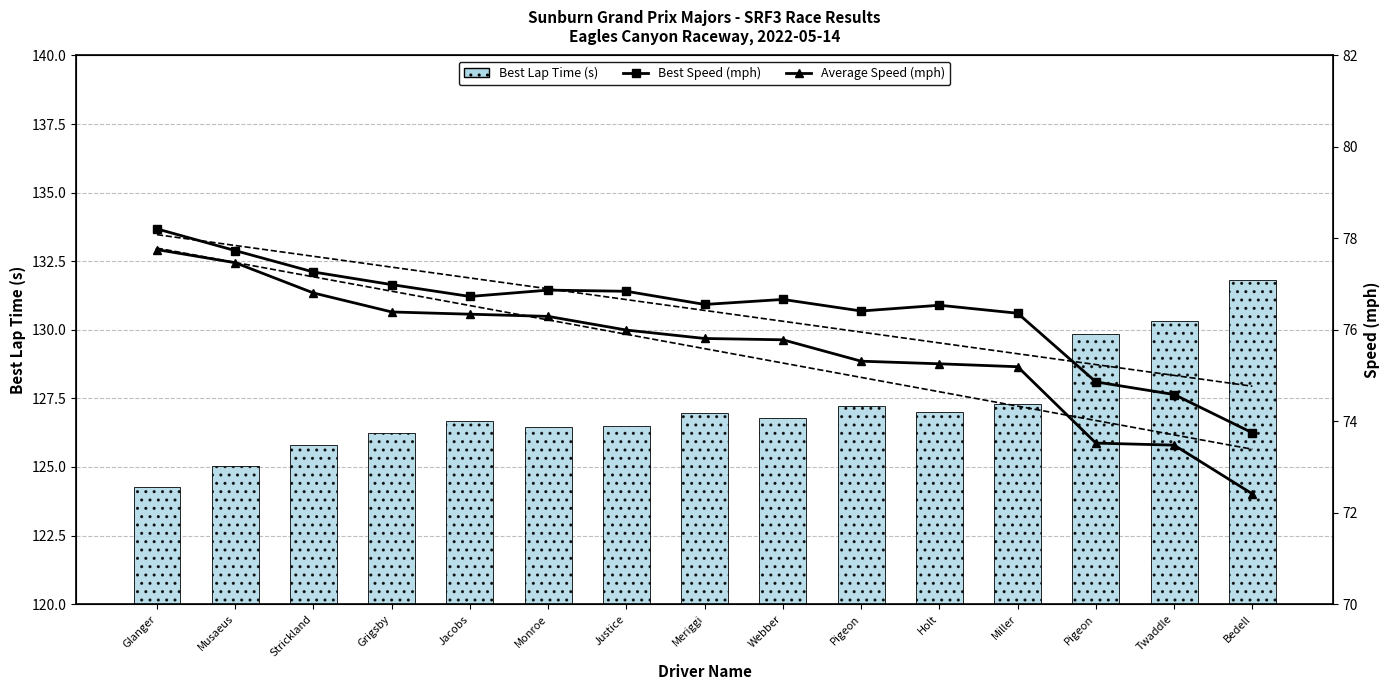

What is the minimum value for Average Speed (mph)?

72.4